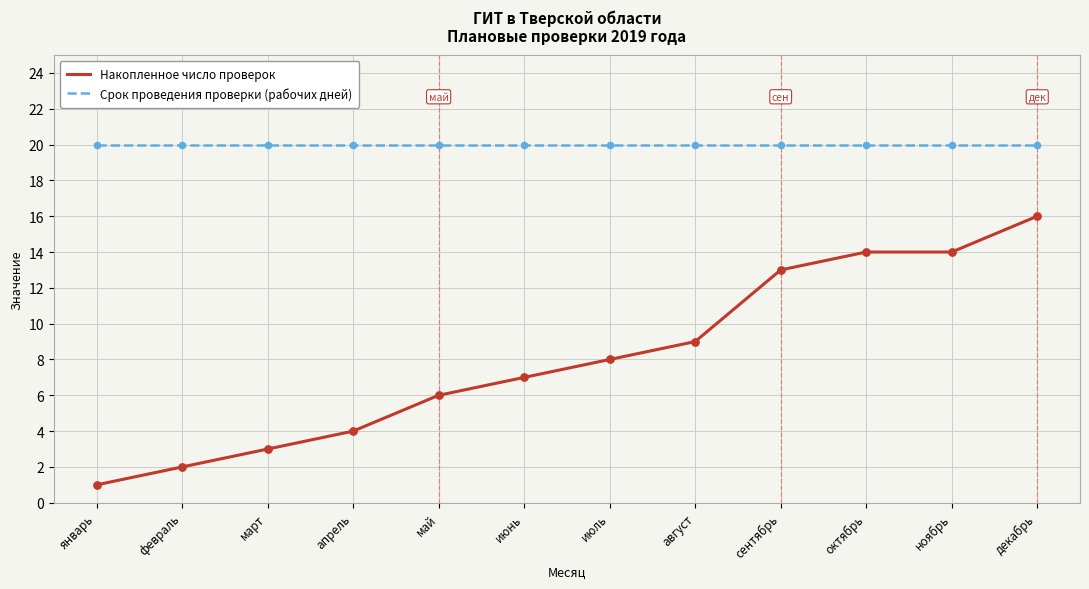

Is the value of Срок проведения проверки (рабочих дней) at апрель greater than the value of Накопленное число проверок at январь?

Yes